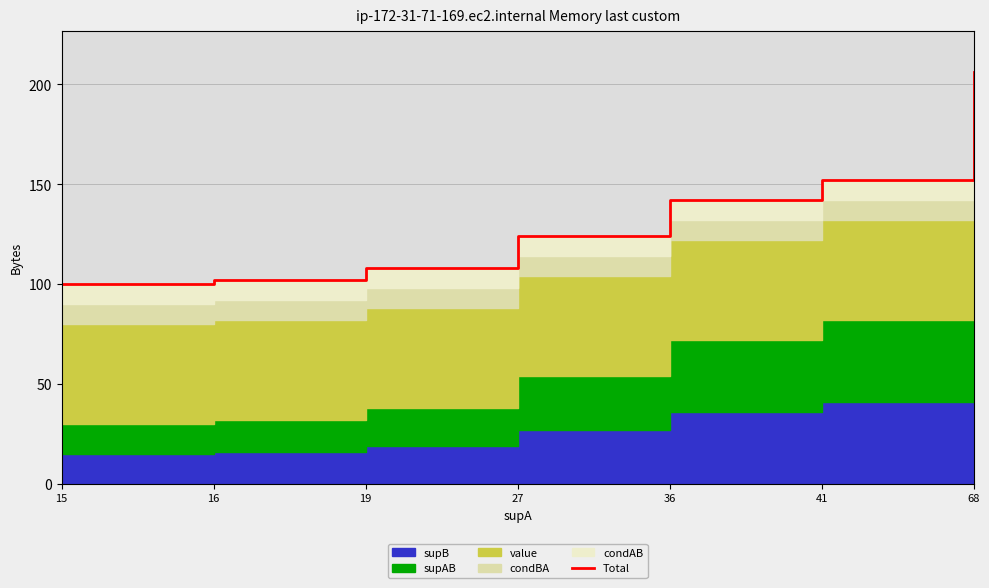

What is the smallest value displayed?

100